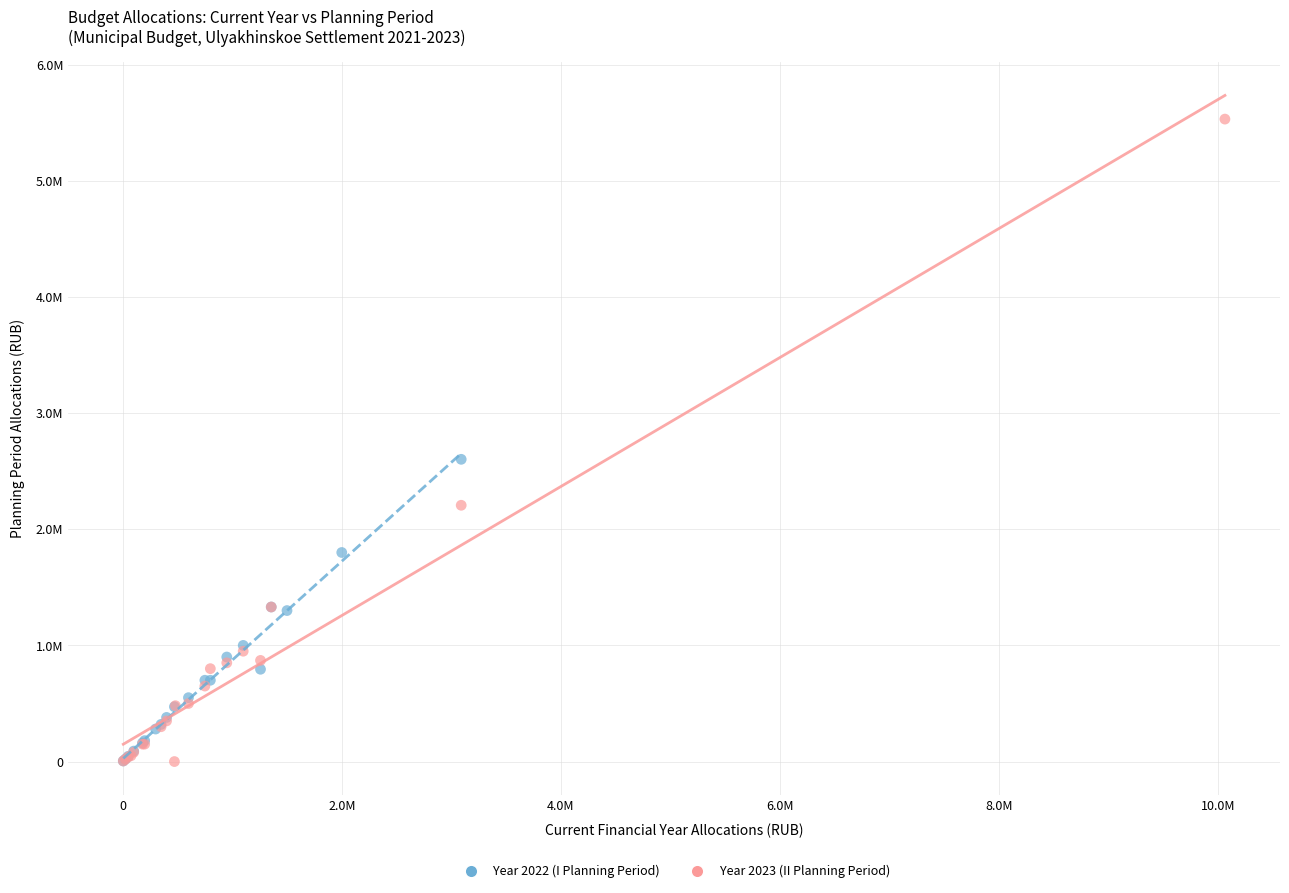

What are all the series names shown in the legend?

Year 2022 (I Planning Period), Year 2023 (II Planning Period)